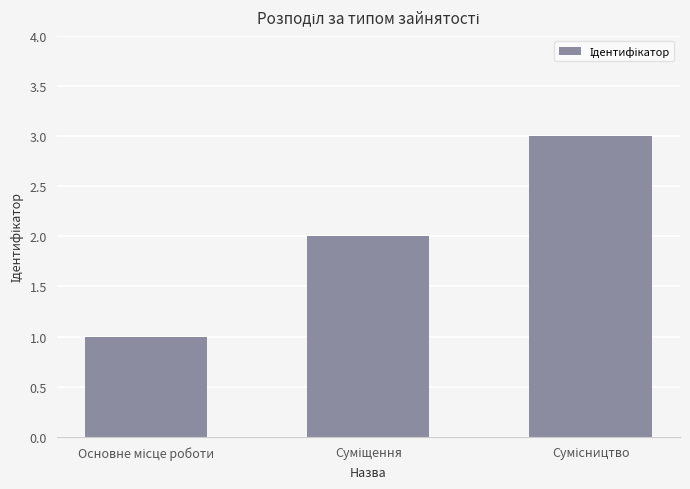

What is the sum of all values?

6